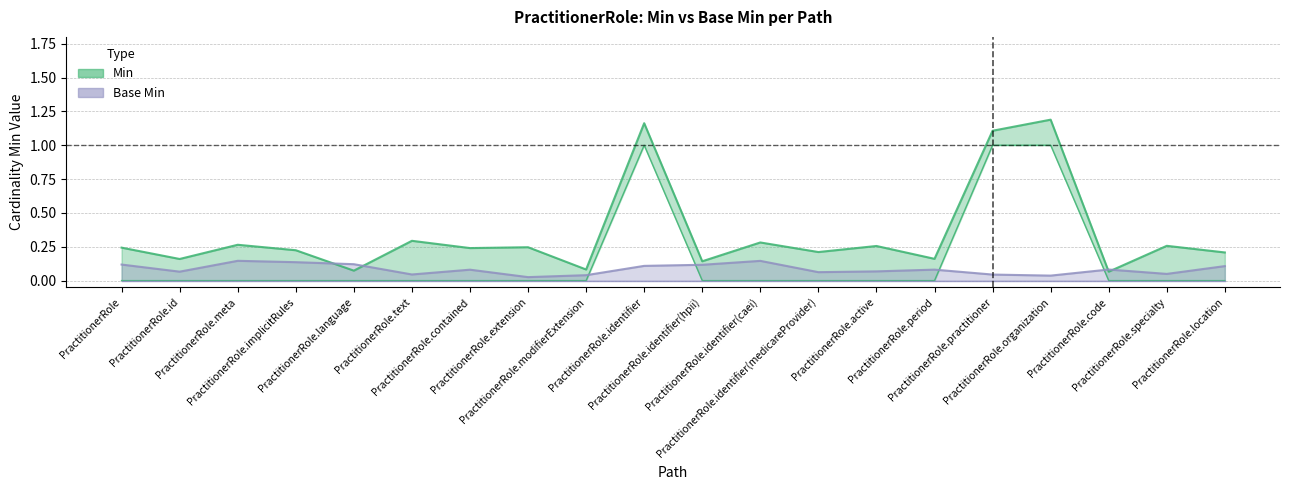

Between PractitionerRole.organization and PractitionerRole.implicitRules, which is larger?

PractitionerRole.organization